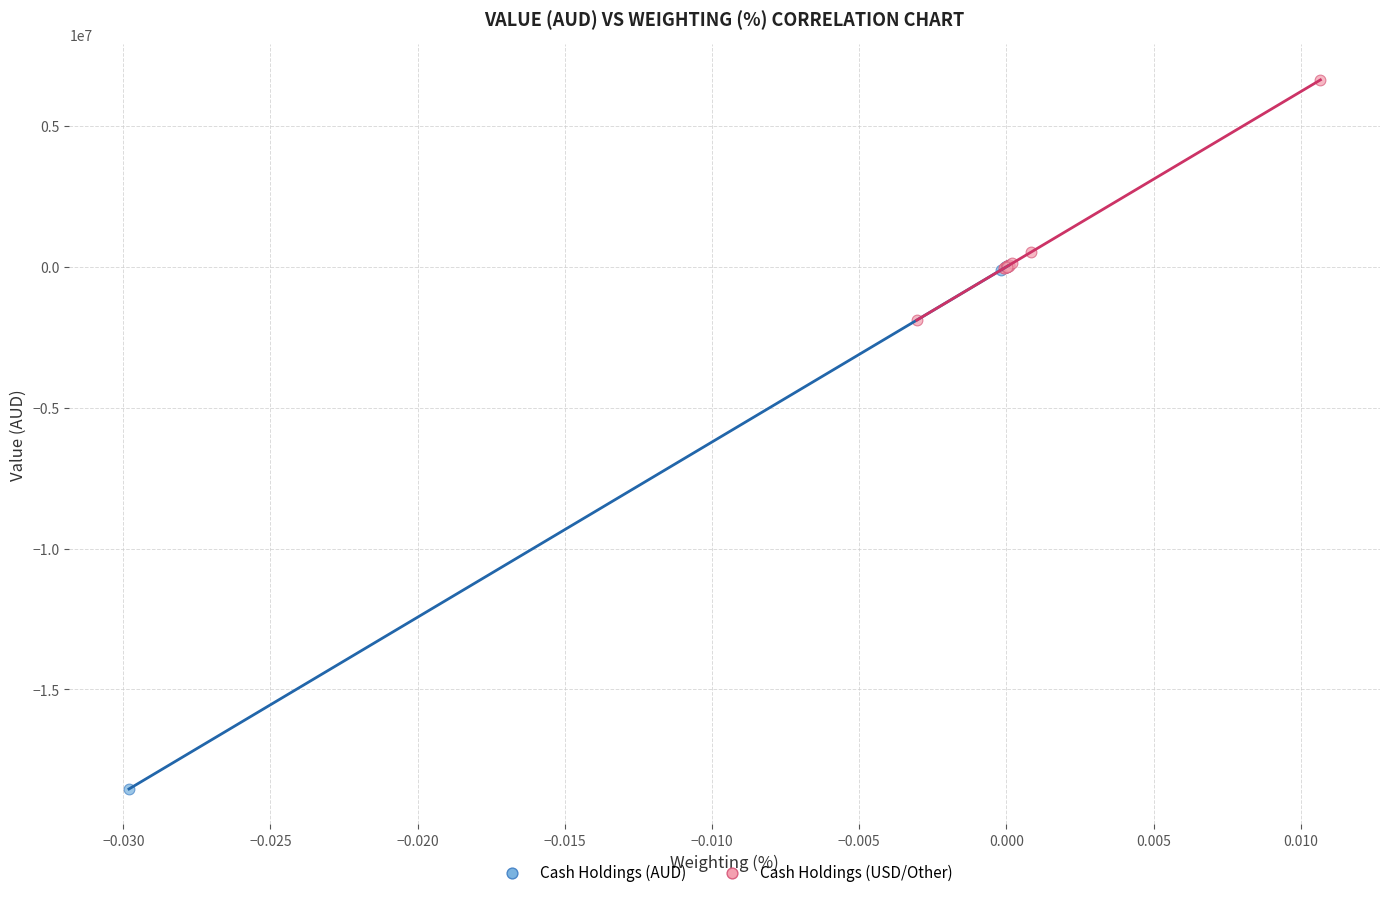

Which series reaches the minimum Y coordinate?

Cash Holdings (AUD)